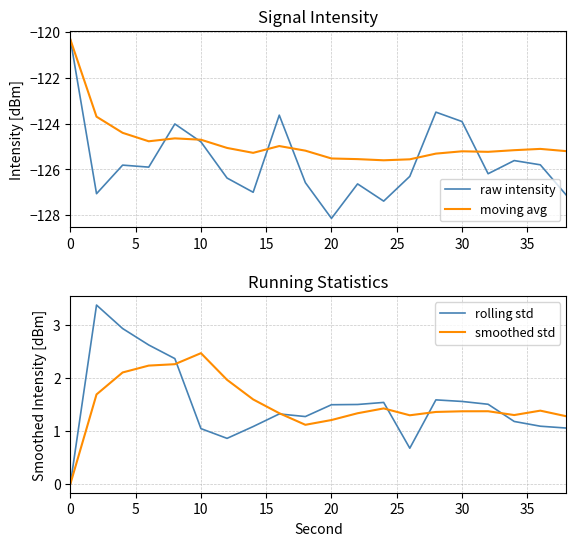

What is the minimum value for moving avg?

-125.6